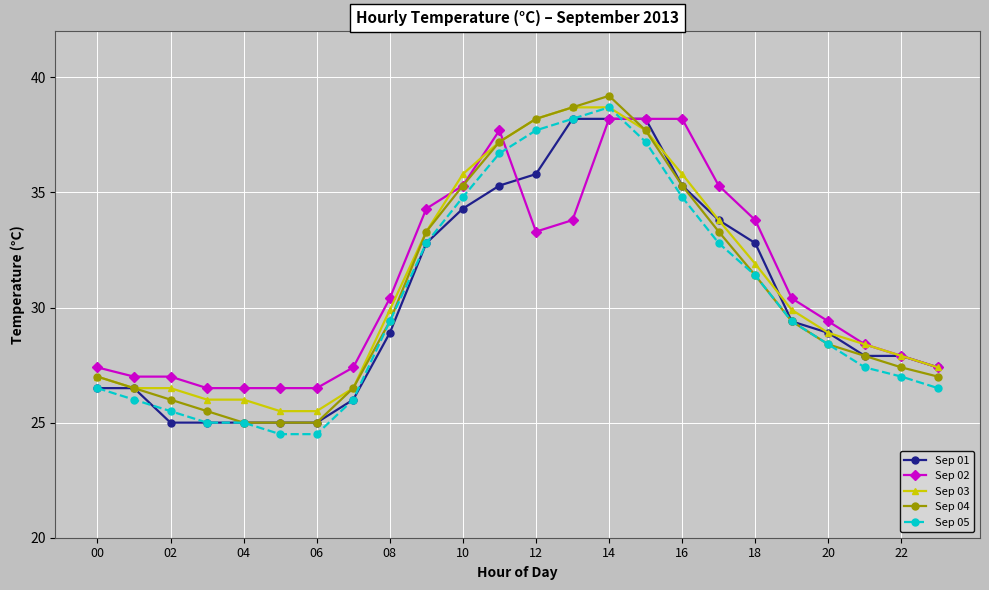

What is the minimum value shown in the chart?

24.5